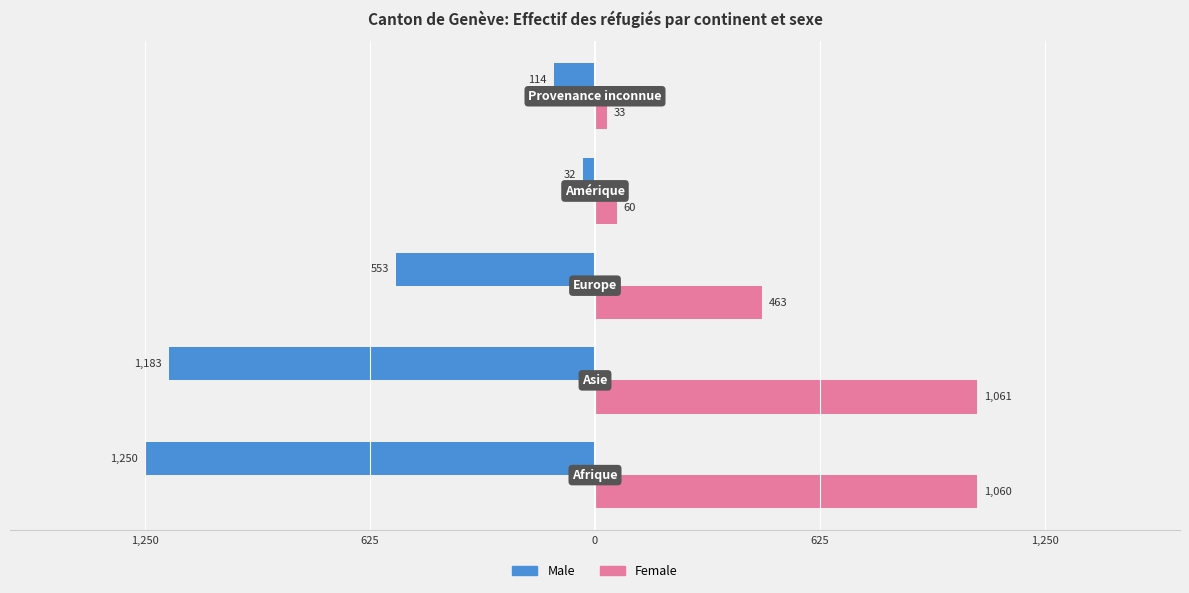

How many bars are there in total?

10